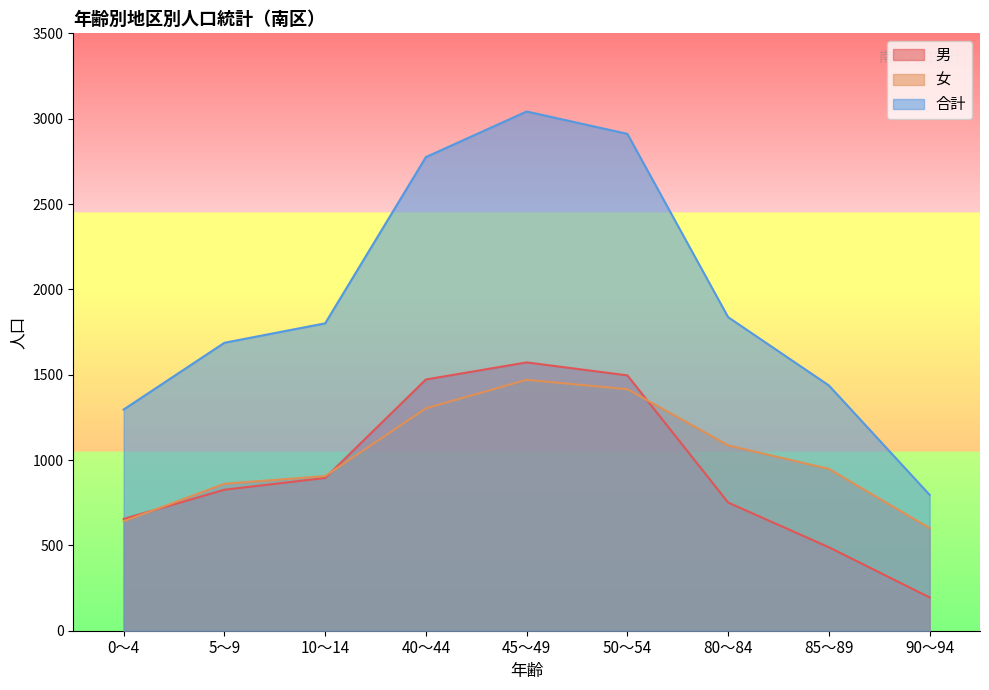

At which label does 男 first exceed 826?

10～14